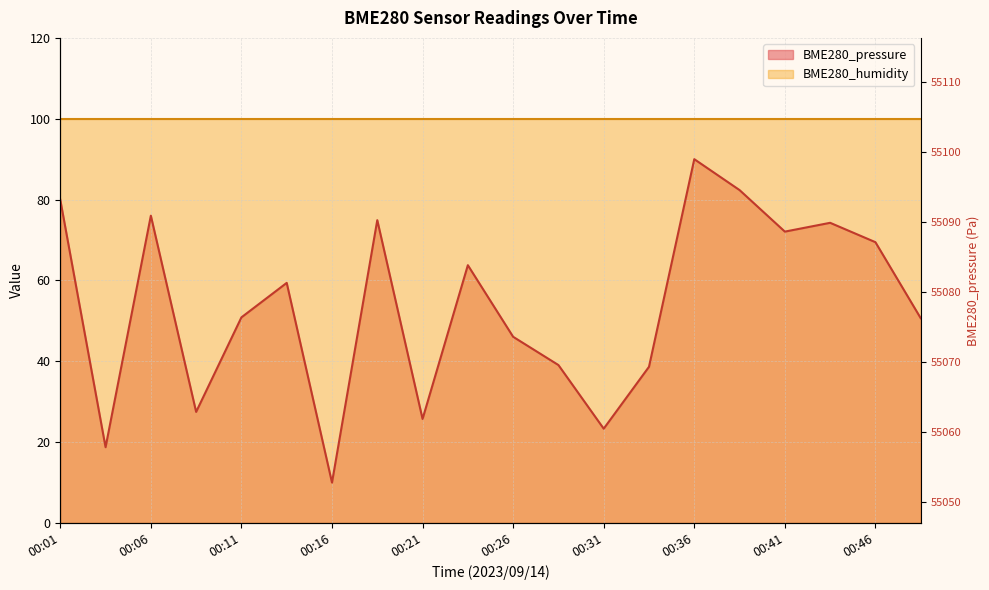

Which label corresponds to the smallest value in the chart?

00:16